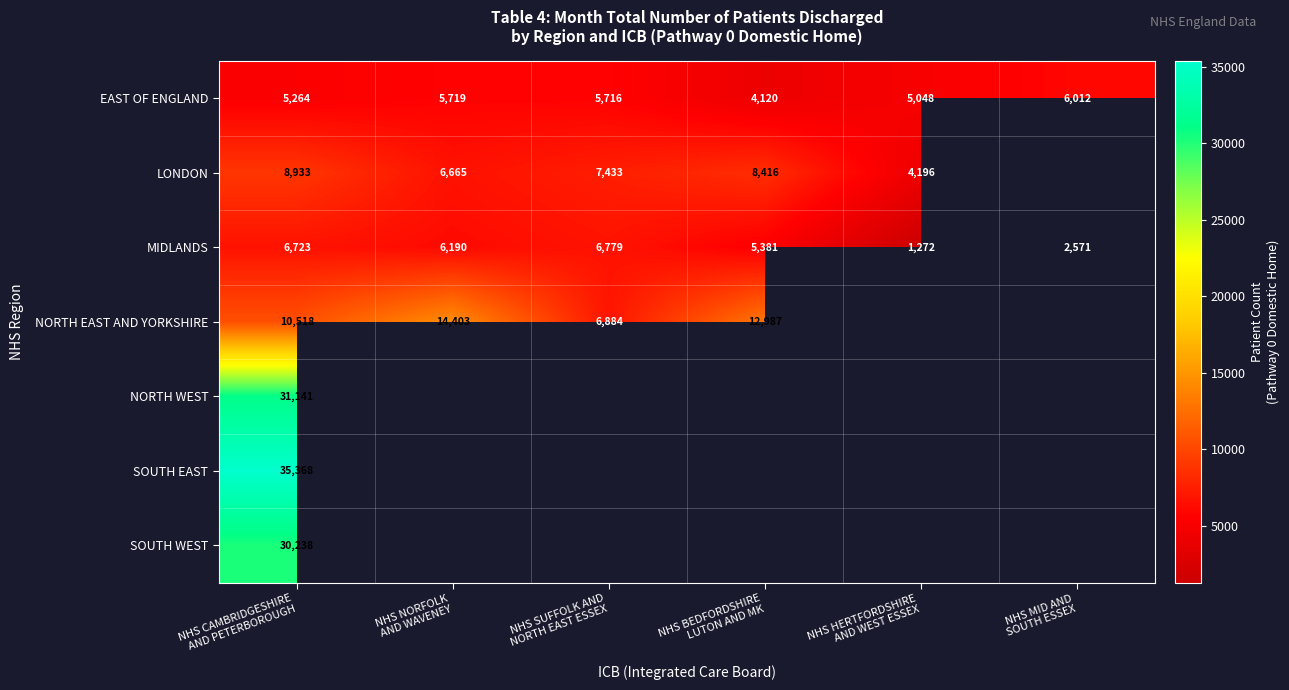

What is the difference between the maximum and minimum values in the EAST OF ENGLAND series?

1892